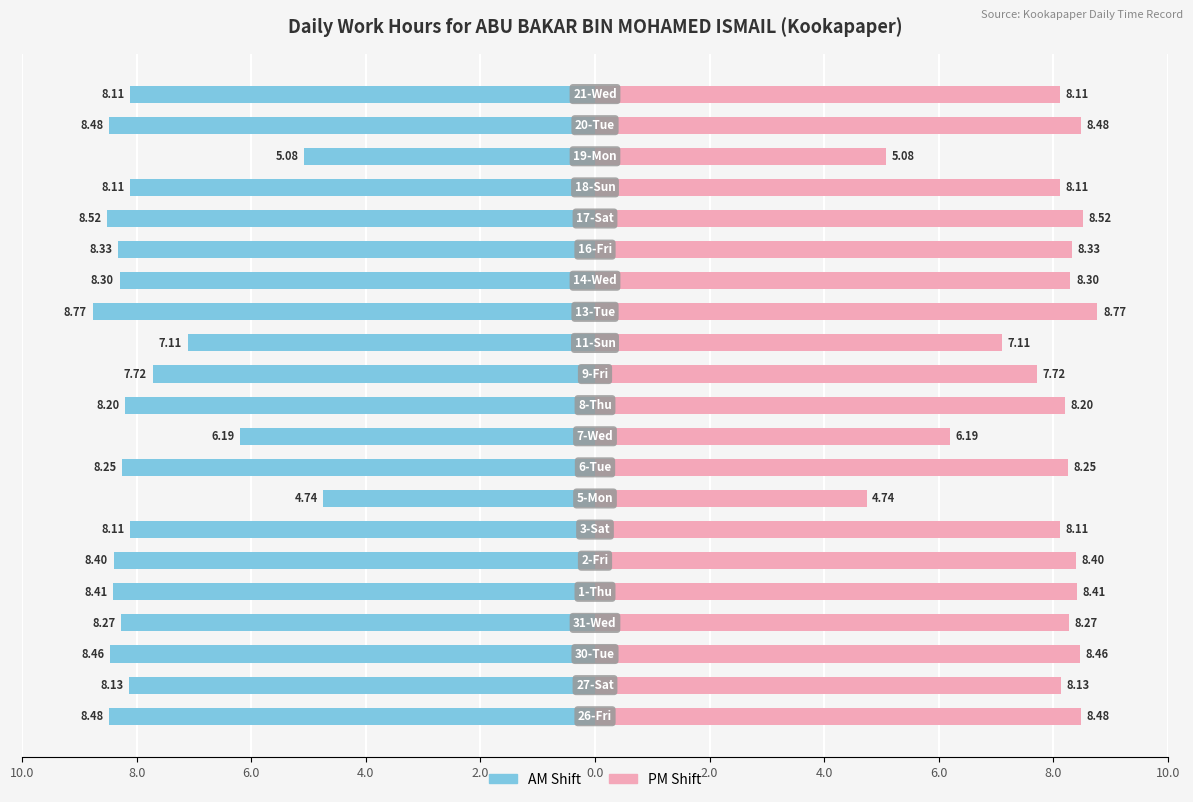

True or false: AM Shift has a value of -11.2 at 2.0.

False